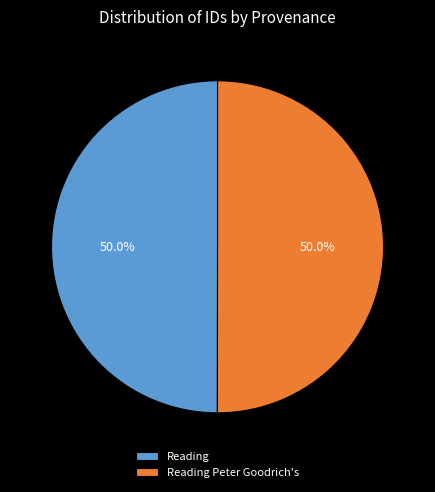

What percentage do Reading Peter Goodrich's and Reading together represent?

100.0%